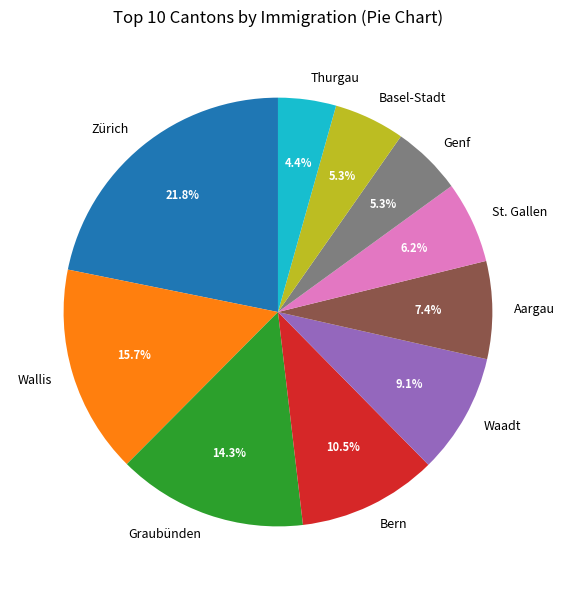

Which slice is the smallest?

Thurgau